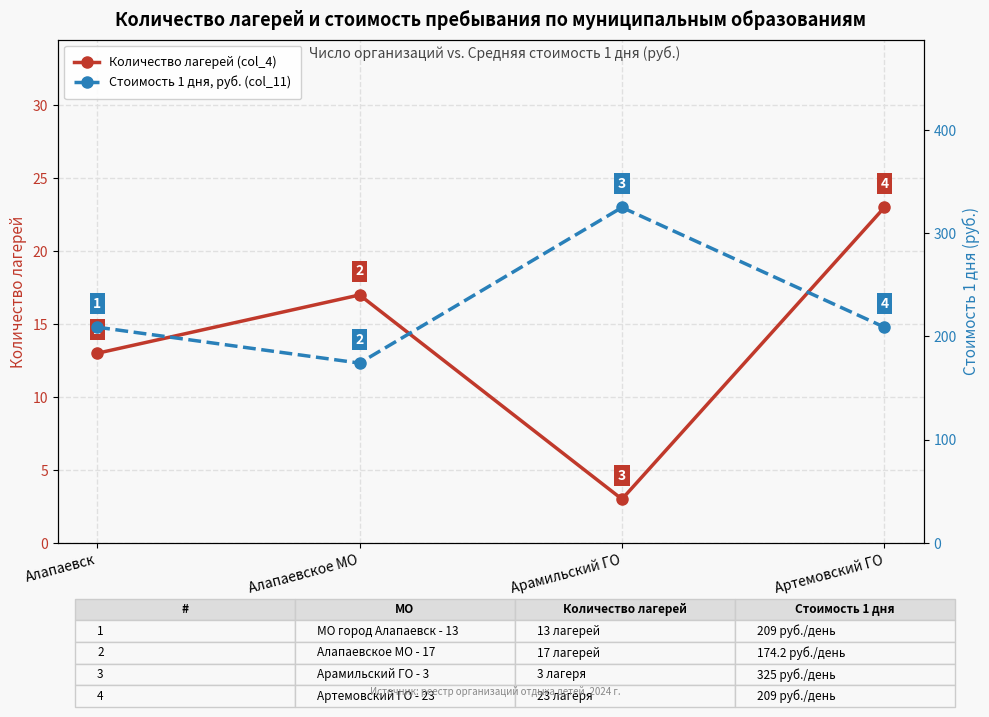

How many data points in Количество лагерей are above 17?

1